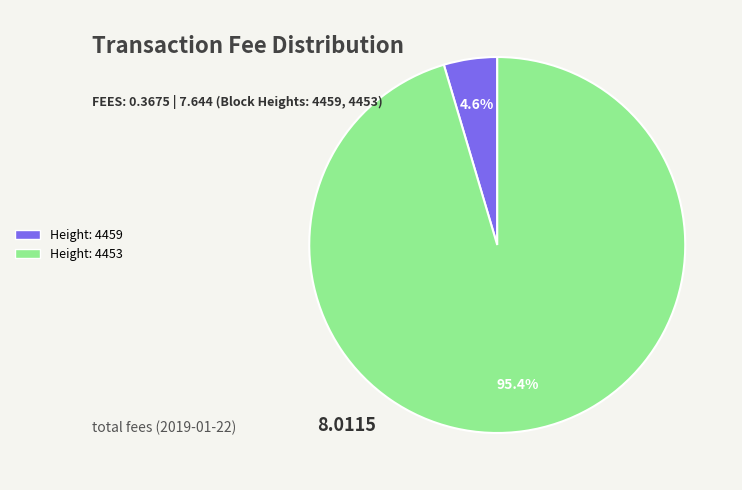

How many slices are in this pie chart?

2